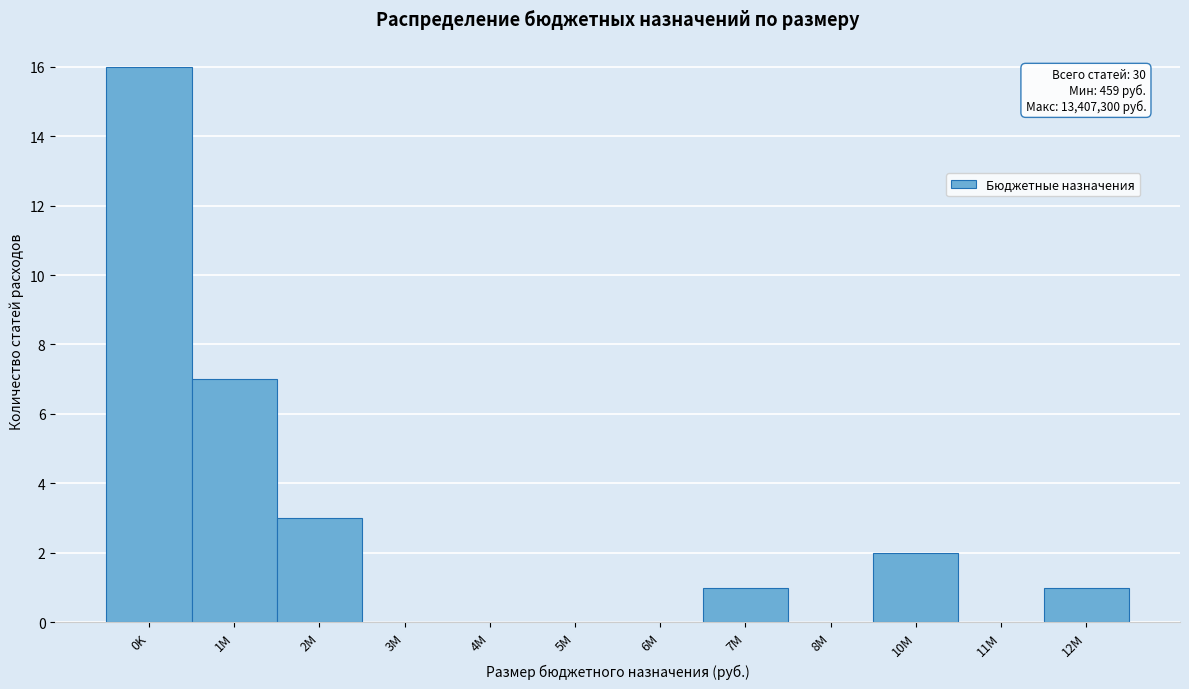

Reading left to right, list all the values displayed in this chart.

0K=16	1M=7	2M=3	3M=0	4M=0	5M=0	6M=0	7M=1	8M=0	10M=2	11M=0	12M=1